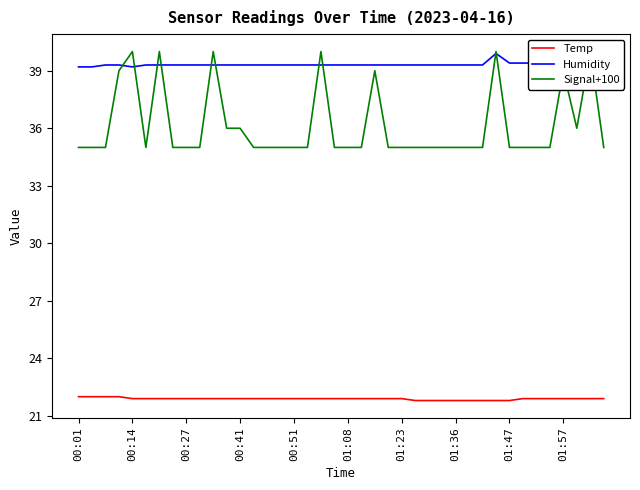

Which series has the largest total across all categories?

Humidity